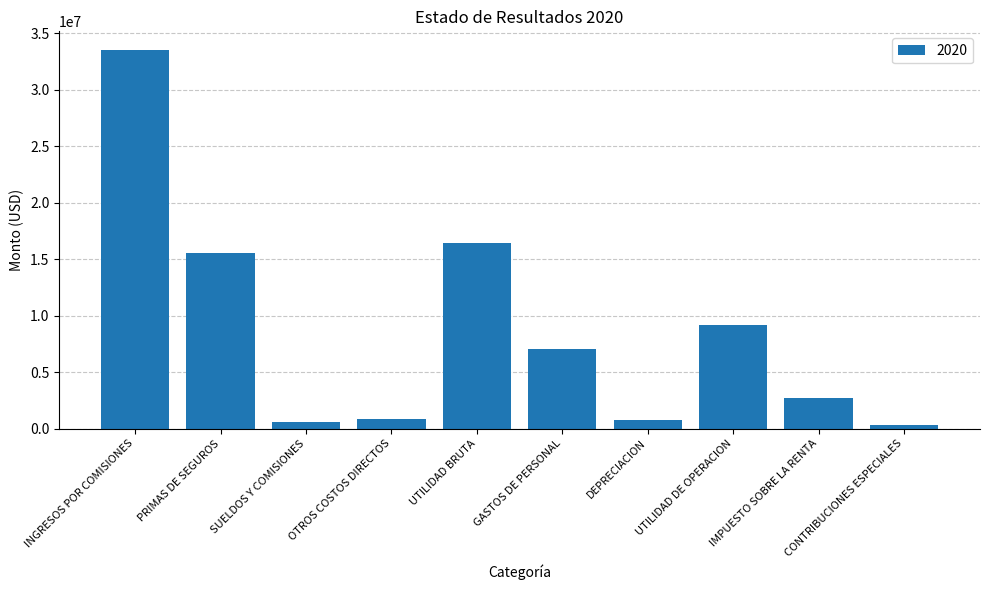

What is the difference between the second highest and second lowest values?

15807190